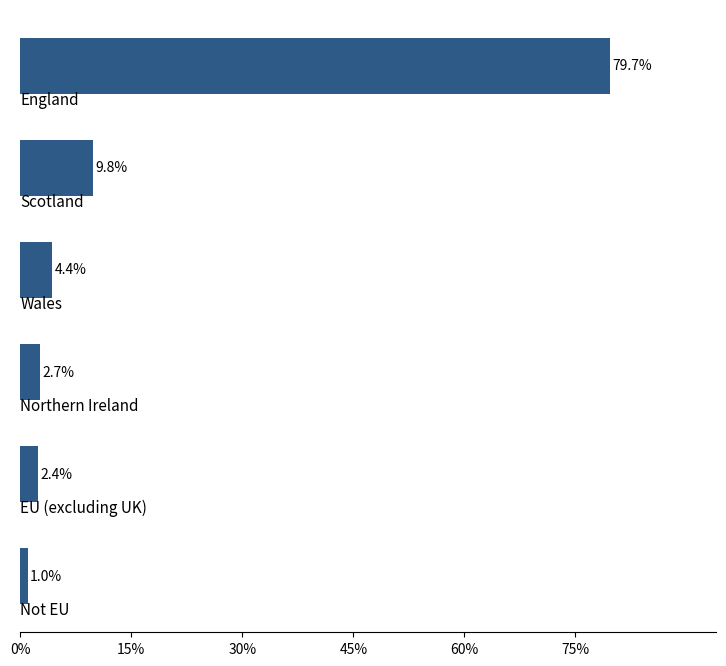

What is the smallest value displayed?

1.0